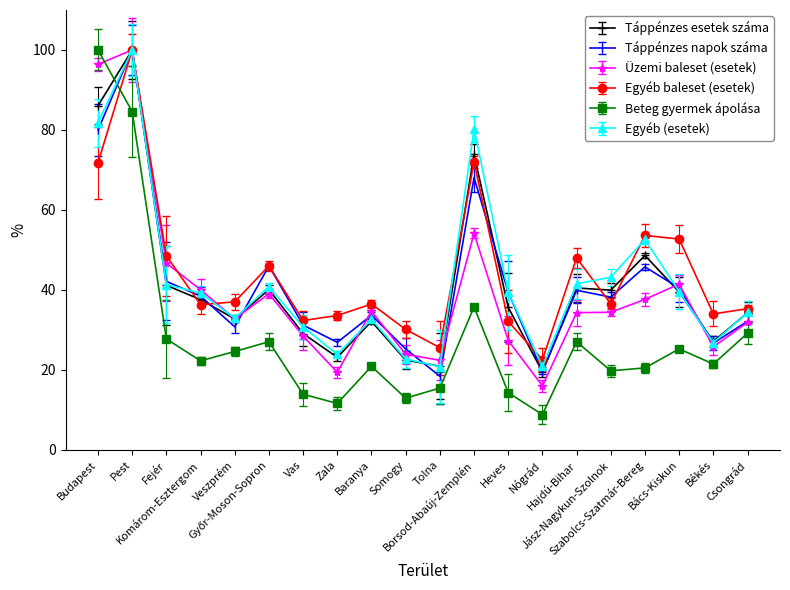

What is the label of the 20th point from the right?

Budapest